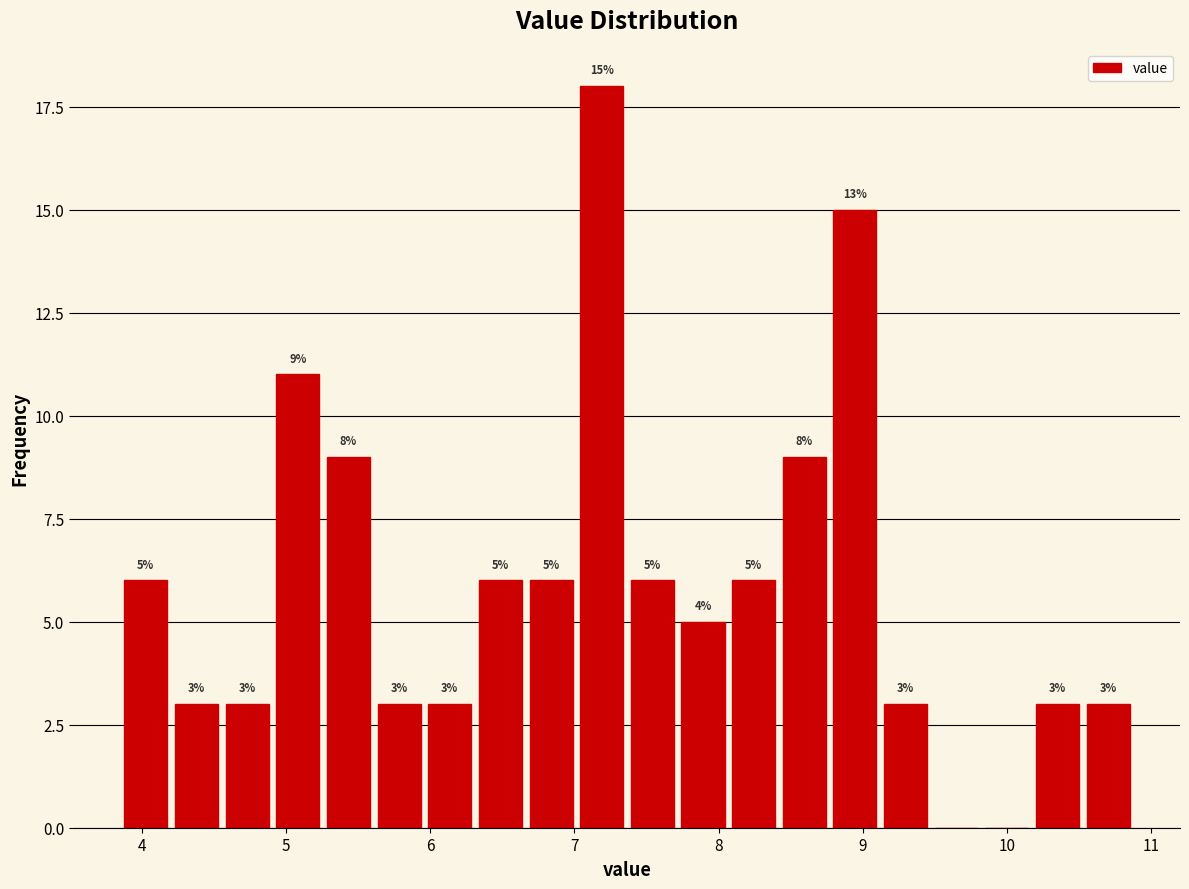

Read against the x-axis, roughly where is the centre of the tallest bar?

7.2